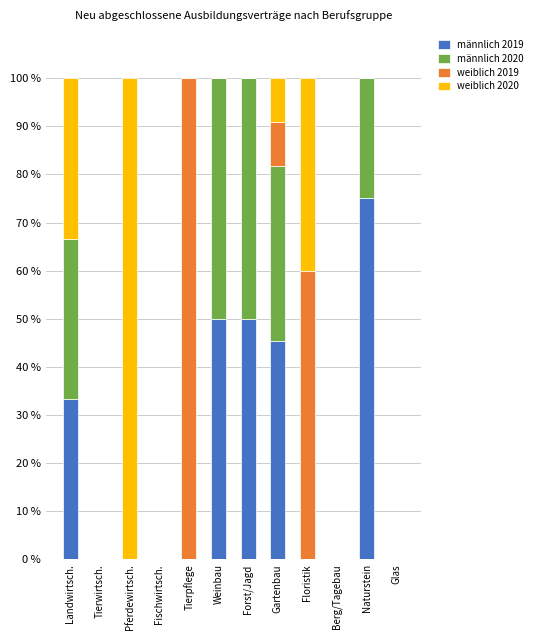

What is the maximum value for männlich 2019?

75.0